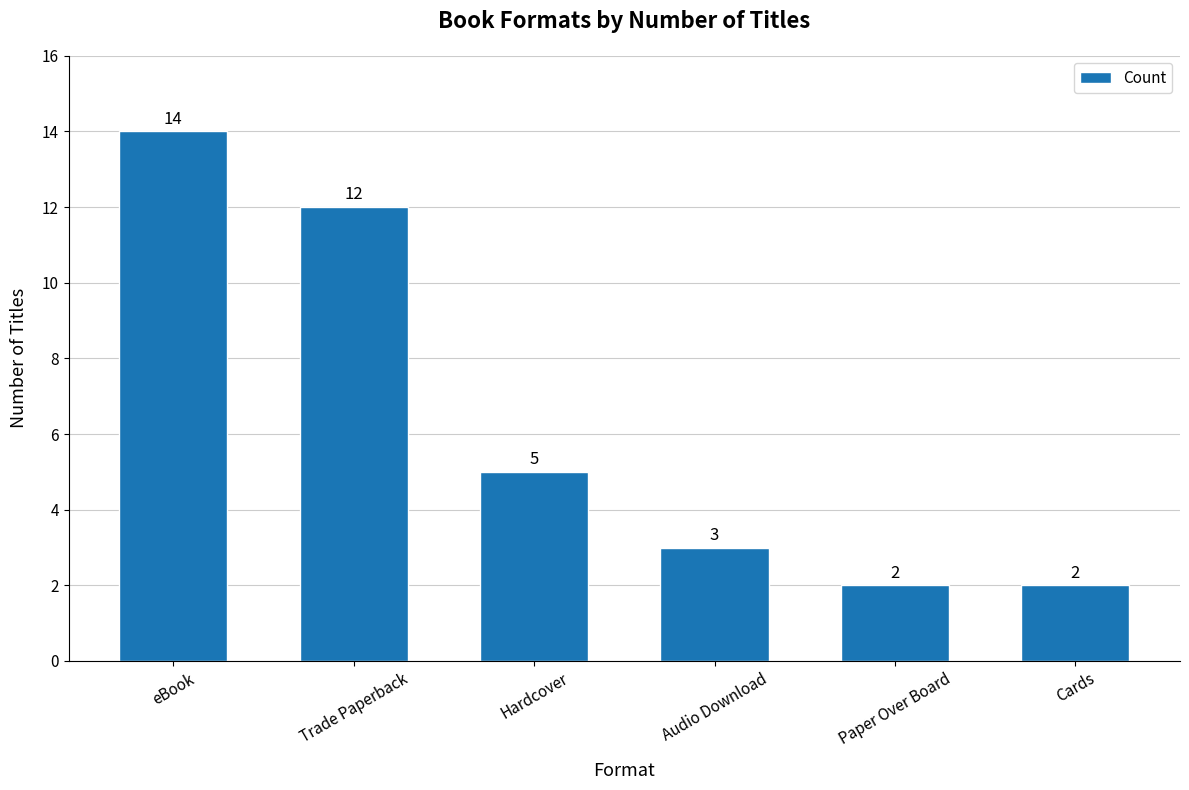

What is the label of the 4th bar from the right?

Hardcover